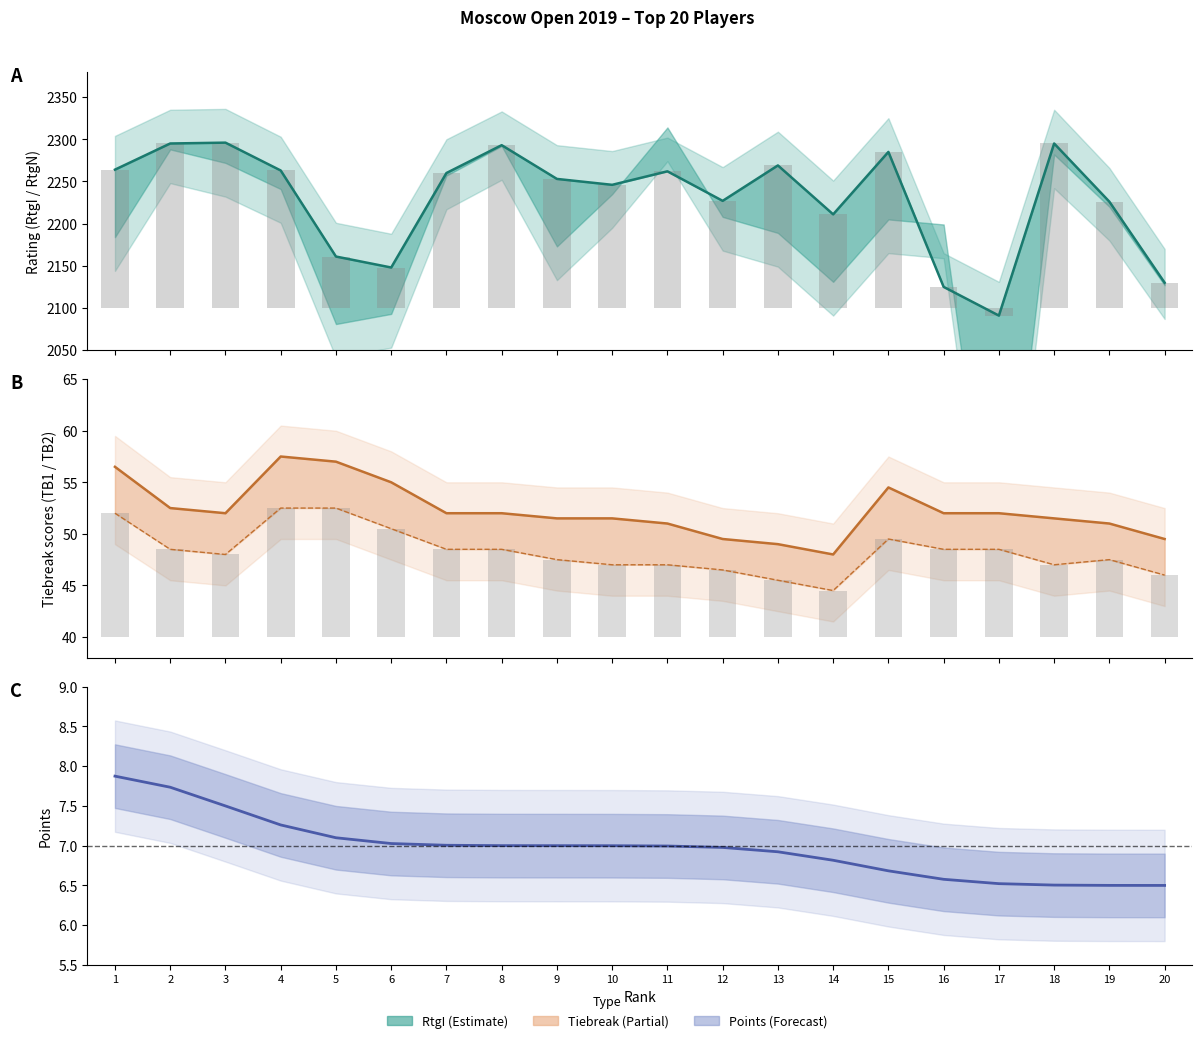

True or false: Points has a value of 3.9 at 17.

False